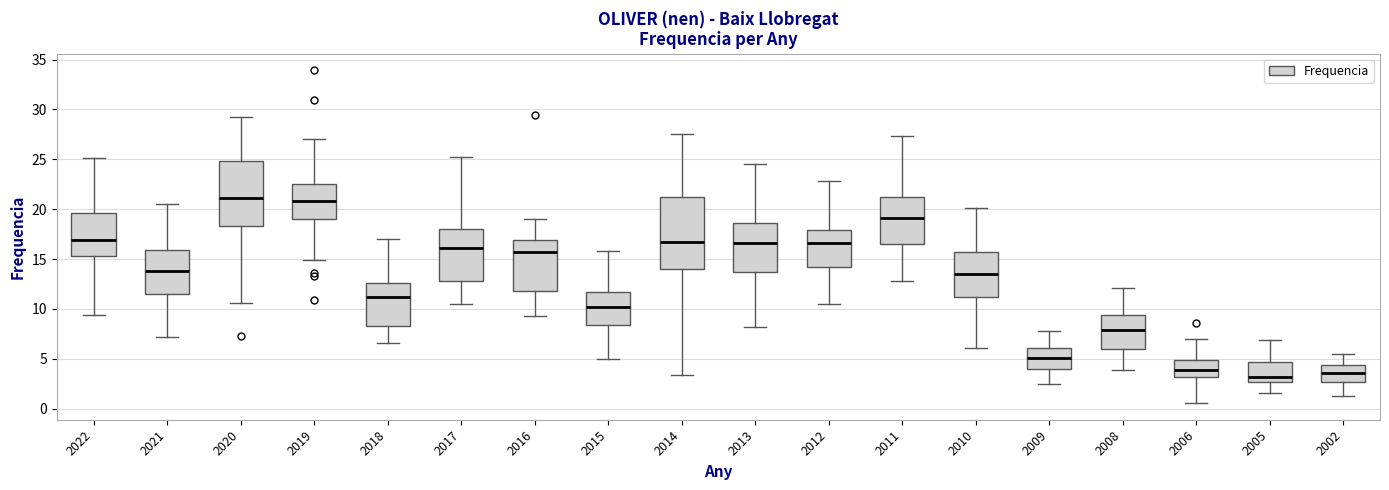

Where does the lower whisker of the box at x = 2002 end on the y-axis? The values are not printed on the chart, so give them approximately, as read against the axis.

1.5